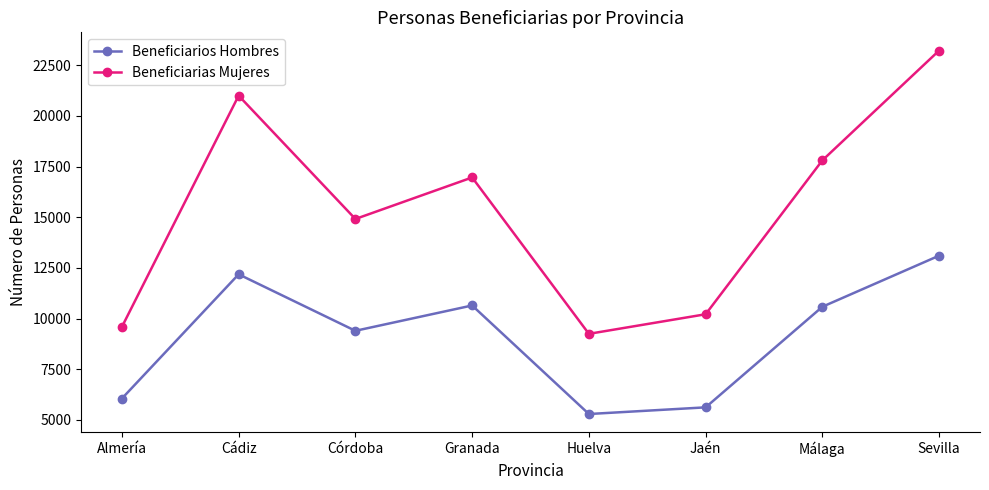

Between Cádiz and Sevilla, which series saw the biggest shift?

Beneficiarias Mujeres